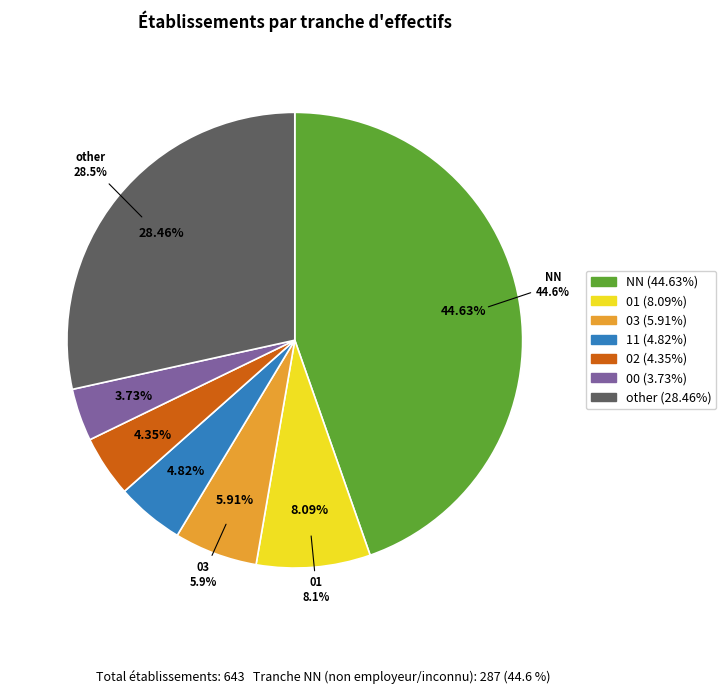

Which category has the smallest portion of the pie?

00